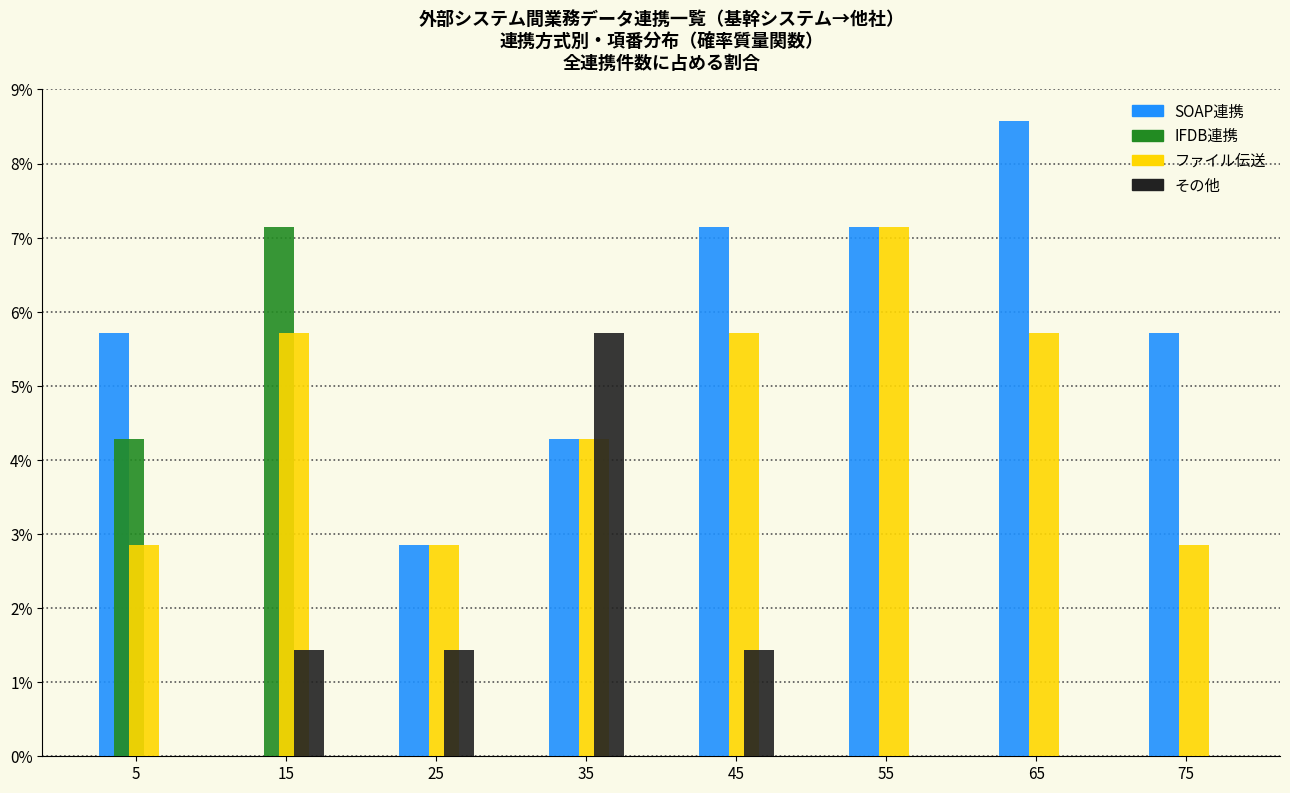

What is the height of the IFDB連携 bar covering 0 to 10 on the x-axis? The values are not printed on the chart, so give them approximately, as read against the axis.

4.3